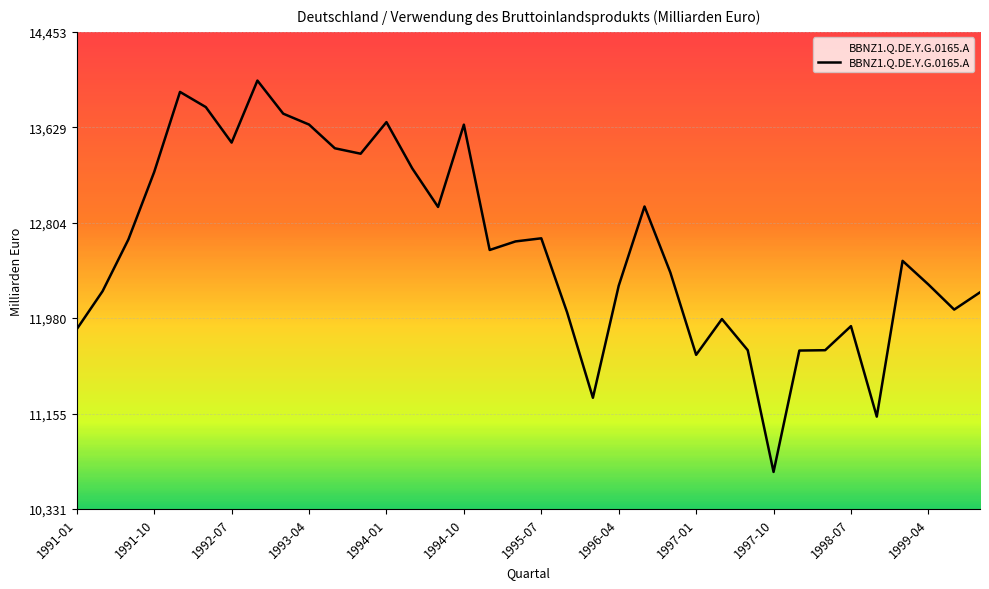

True or false: the data has more than 2 interior local peaks.

True